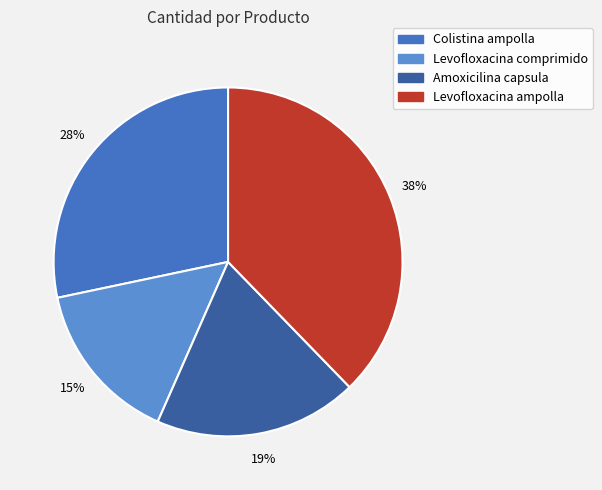

What percentage is the Amoxicilina capsula slice, to the nearest percent?

19%